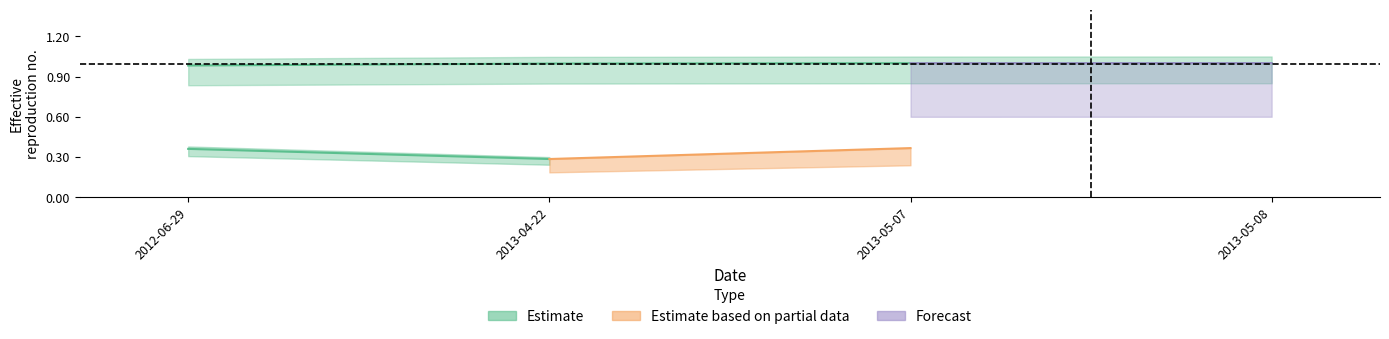

What is the greatest value displayed?

1.0